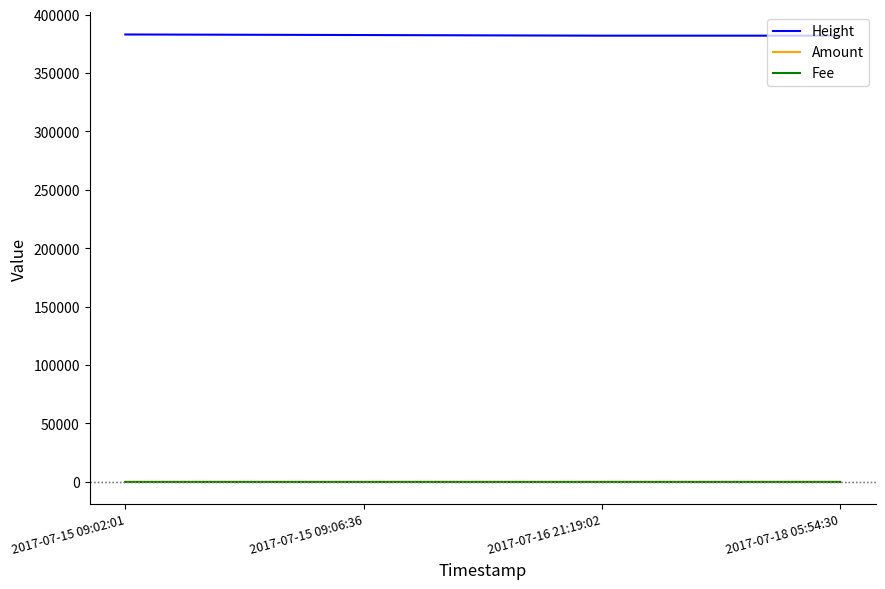

What is the sum of all Height values?

1529589